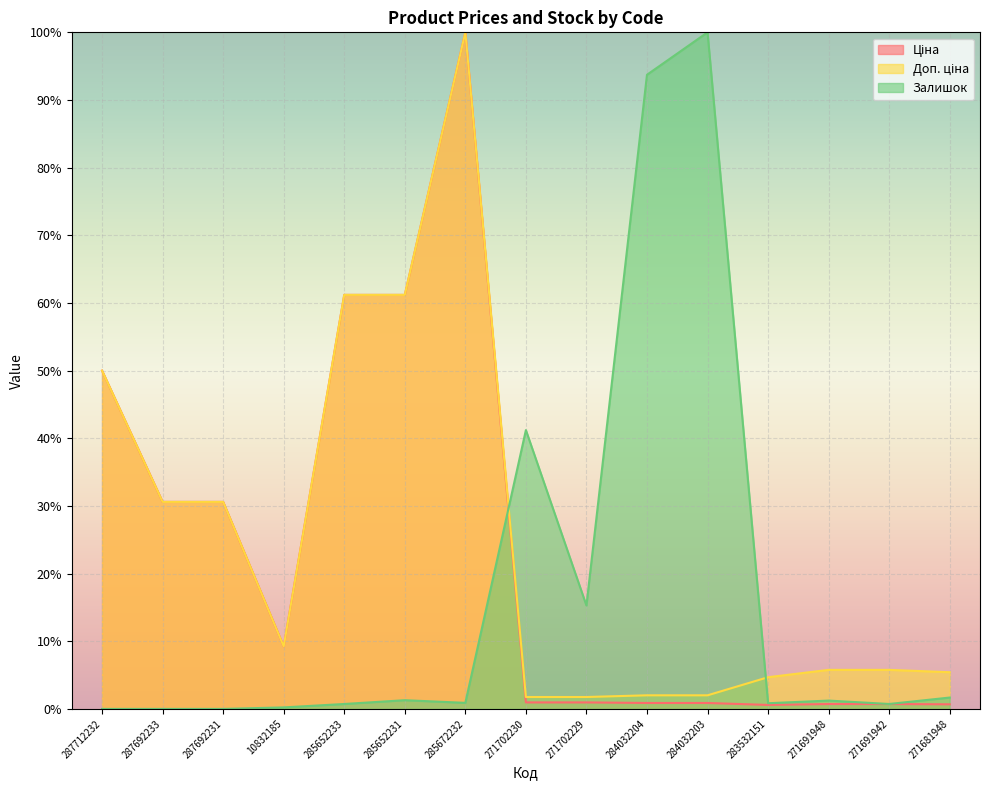

The value of Доп. ціна at 283532151 is 6.7. True or false?

False